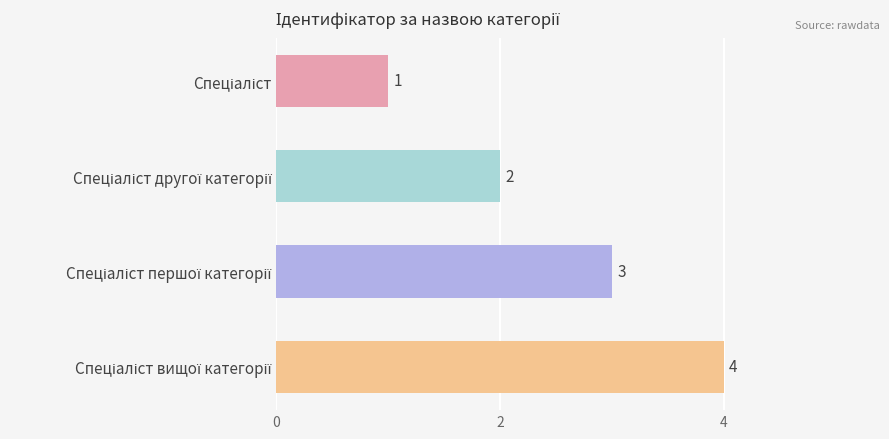

What is the value of the 4th bar from the top?

4